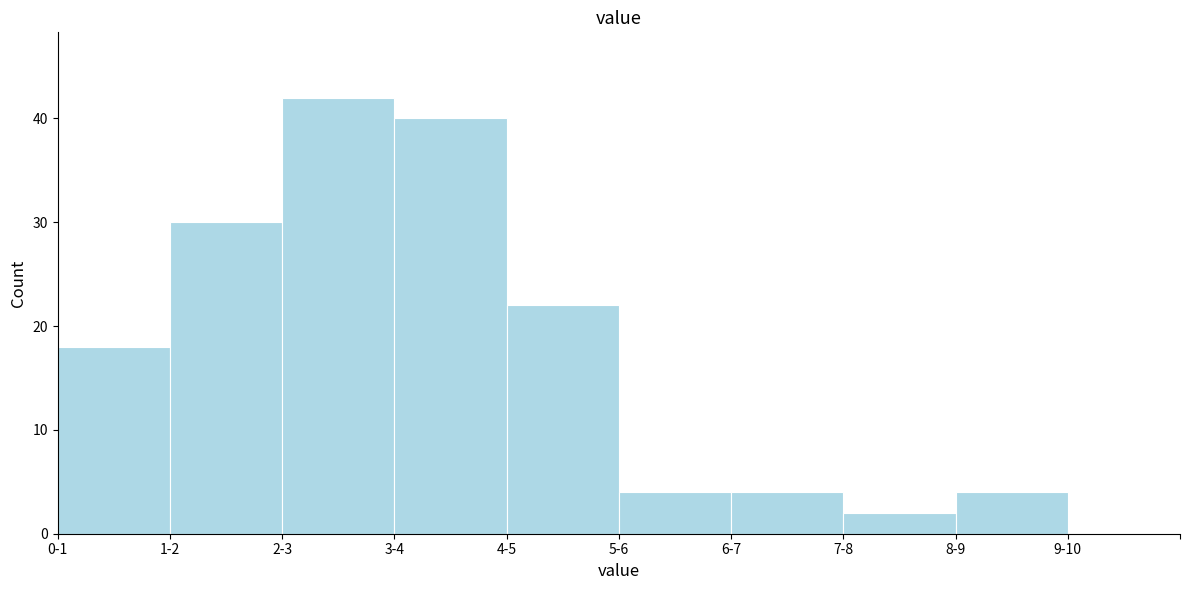

Reading left to right, what are all the values shown in this chart?

0-1=18	1-2=30	2-3=42	3-4=40	4-5=22	5-6=4	6-7=4	7-8=2	8-9=4	9-10=0